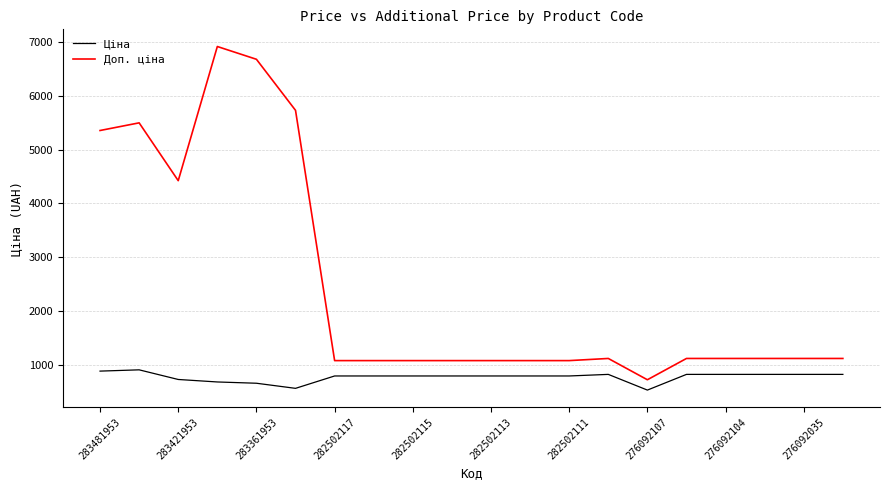

True or false: Доп. ціна and Ціна intersect in this chart.

False